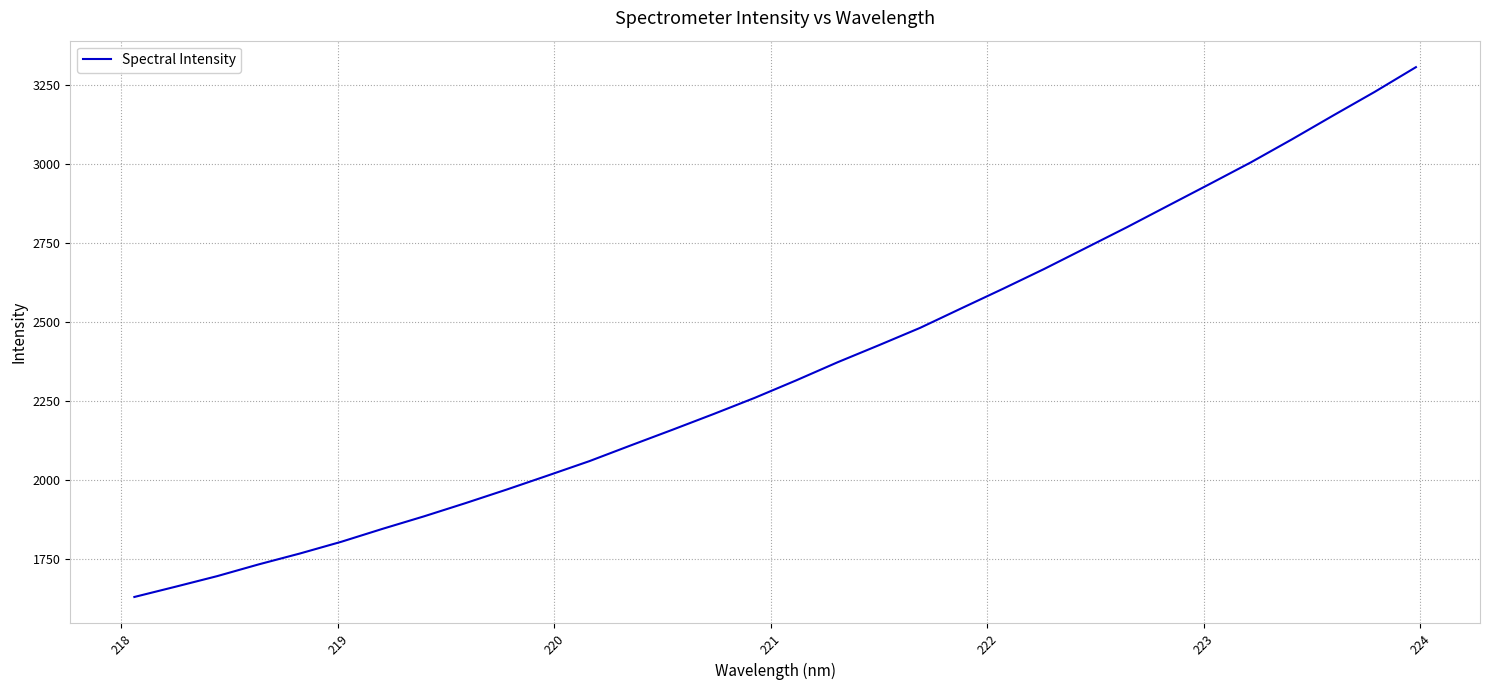

Is this an area chart (filled region under the line)?

No